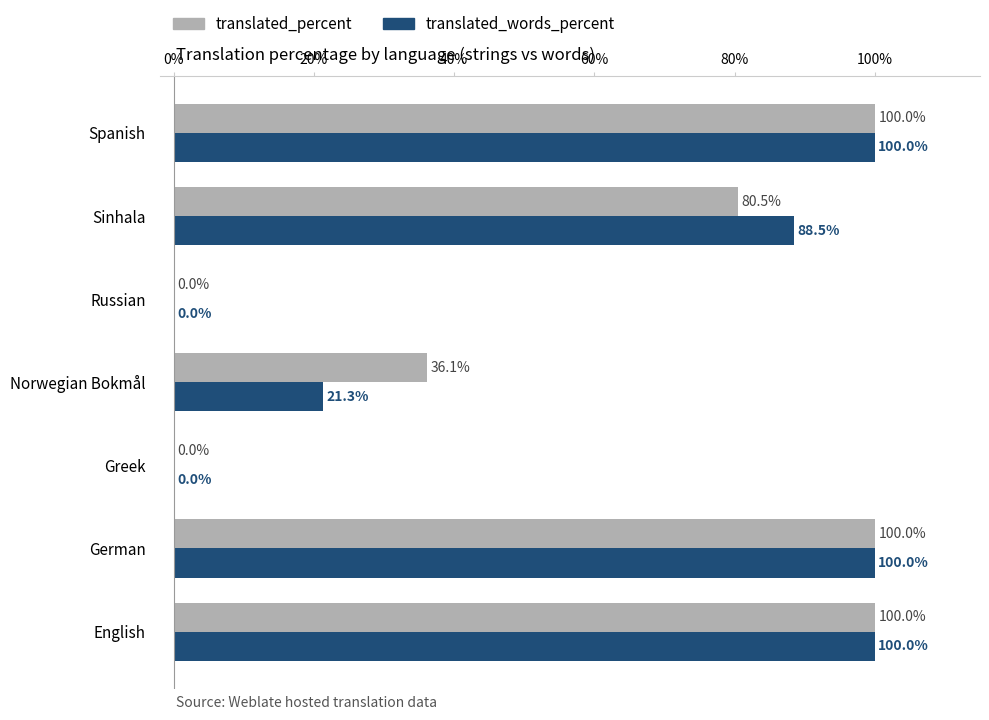

Count the translated_words_percent values in the range 0 to 100.

7